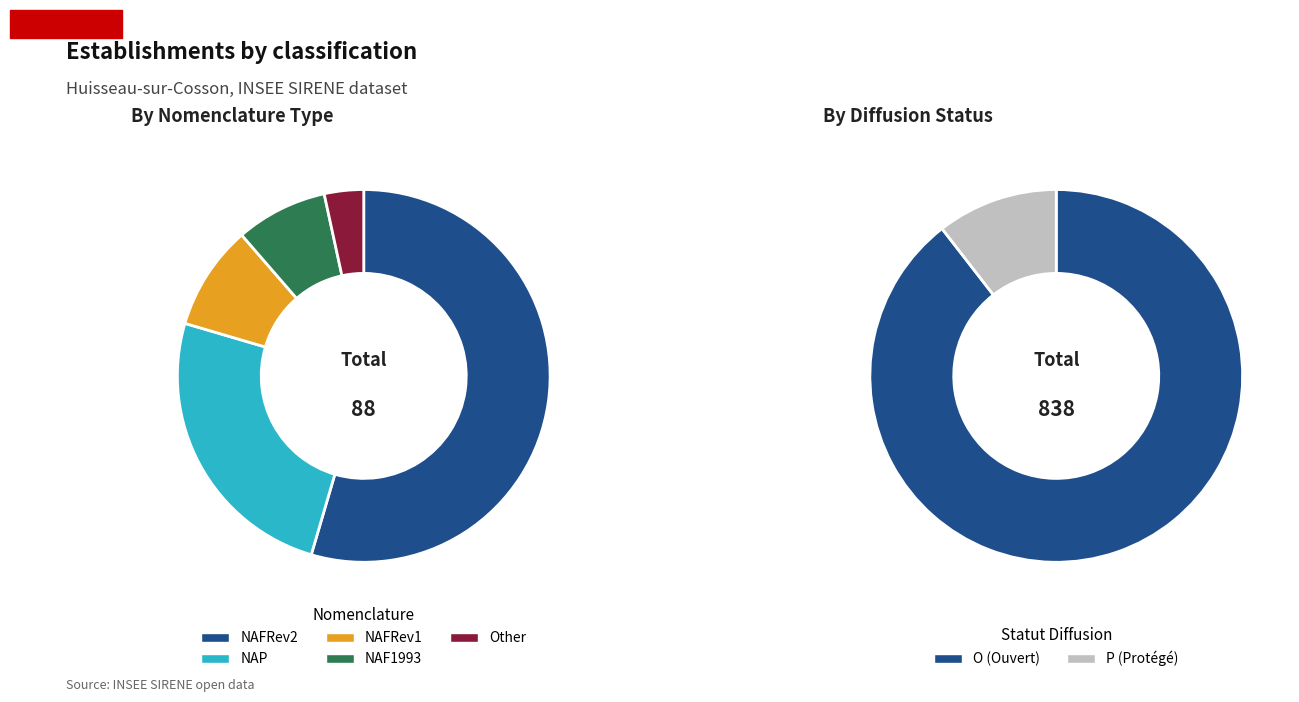

What is the smallest slice in the pie chart?

Other